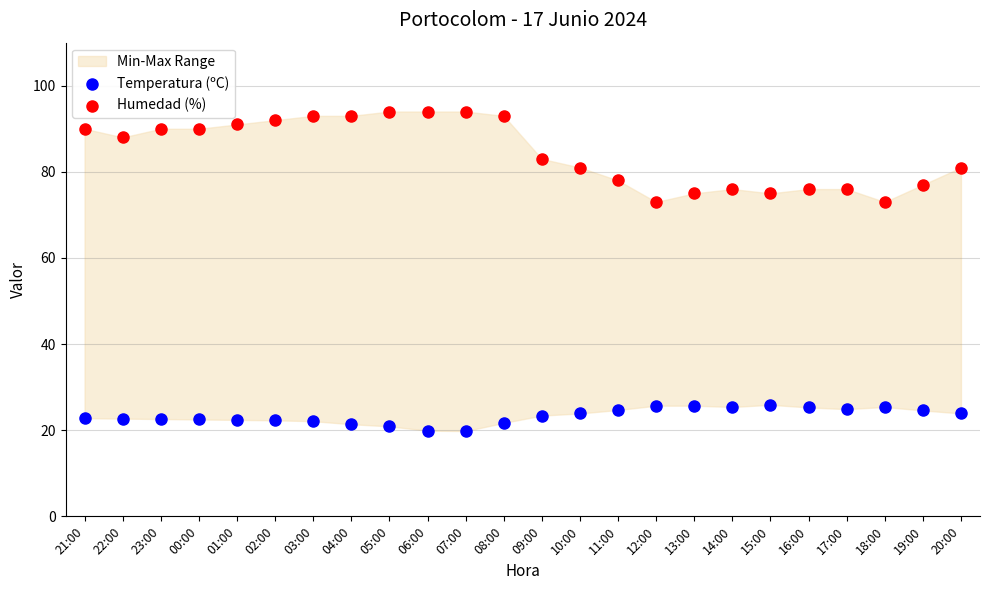

Across all data points, what is the range of Y values (max minus min)?

74.2